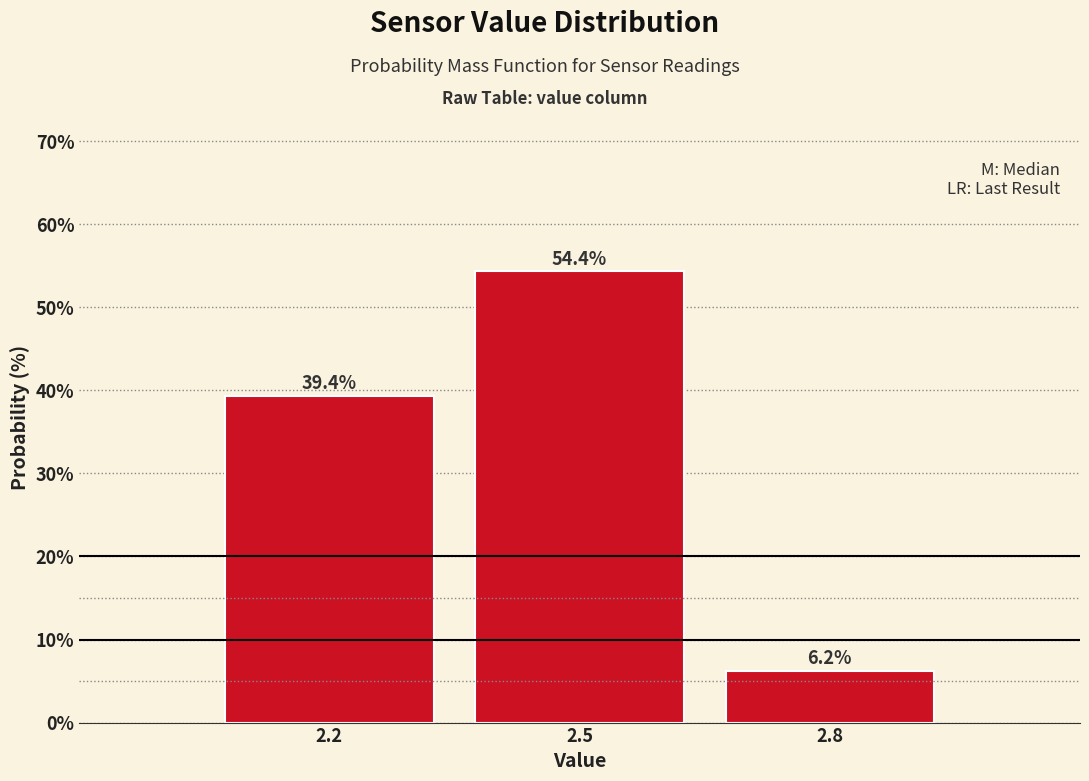

The chart shows a value of 54.4 at 2.5. True or false?

True